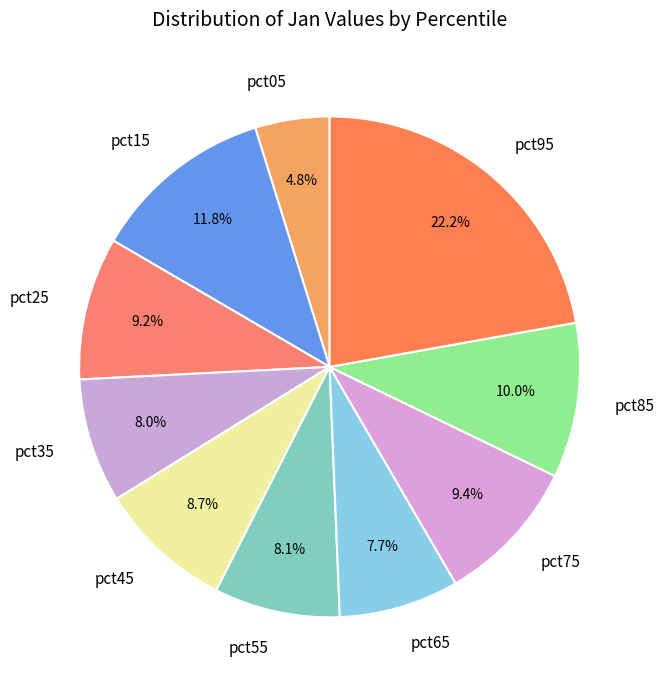

Count the number of slices in the pie.

10